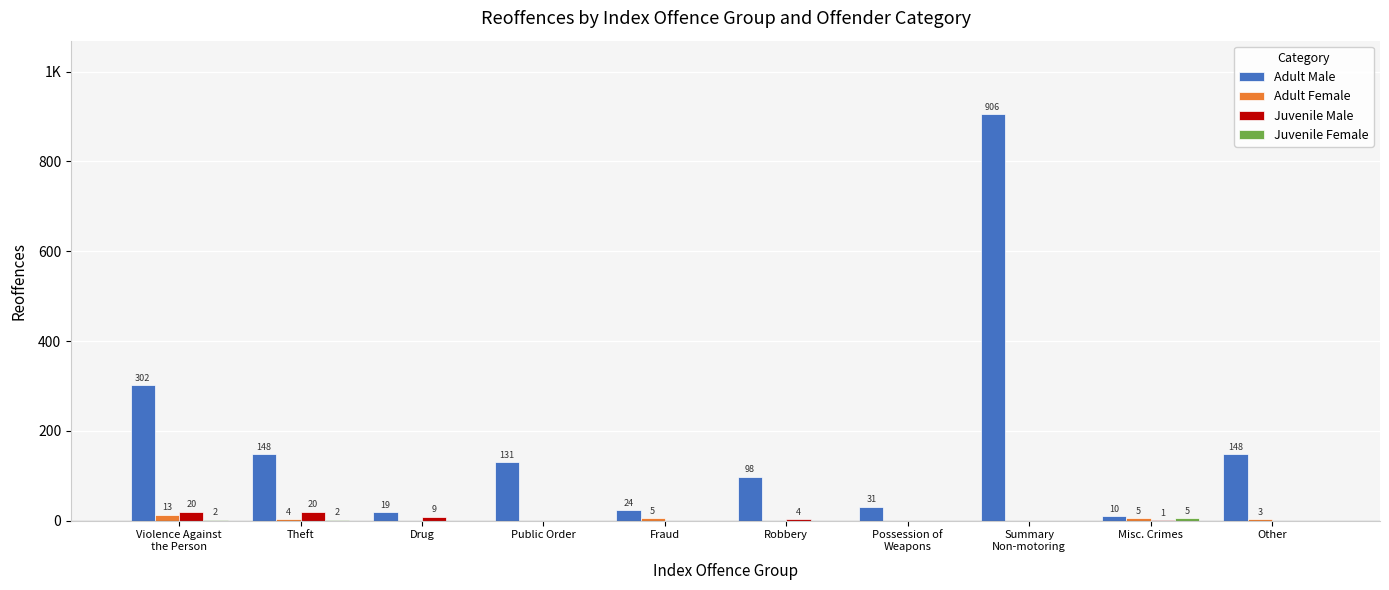

Does the chart contain stacked bars?

No